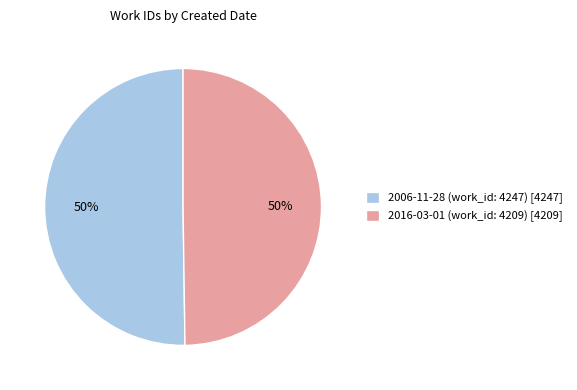

What percentage is the 2006-11-28 (work_id: 4247) slice, to the nearest percent?

50%